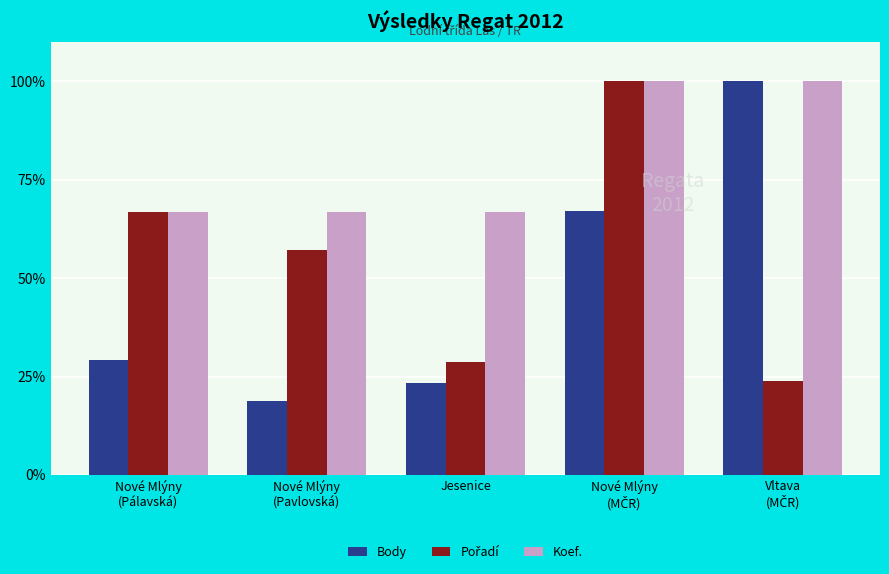

How many categories are shown in the chart?

5